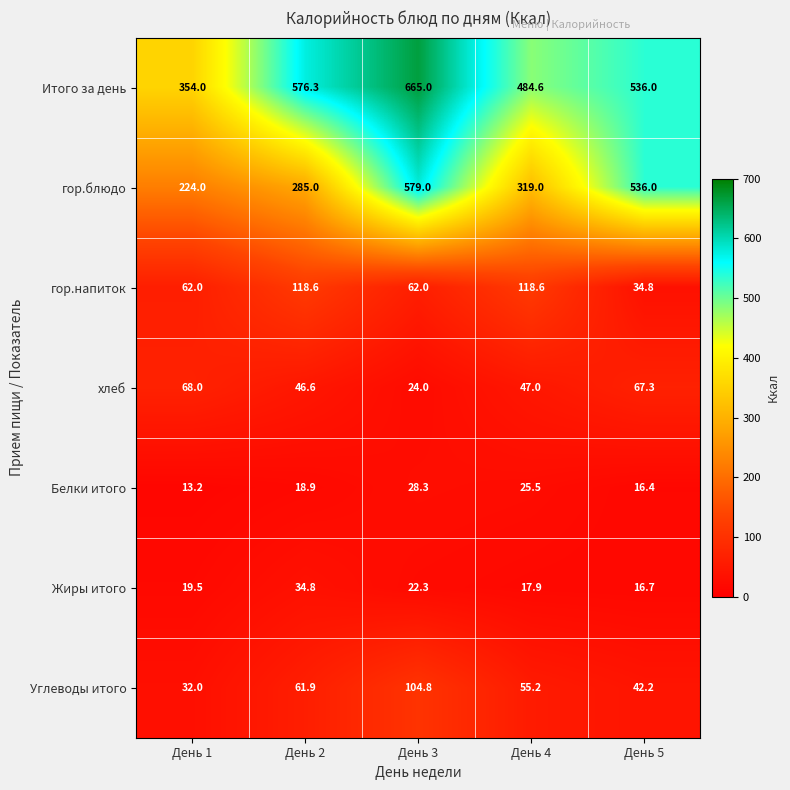

What is the sum of the Углеводы итого values at День 4 and День 3?

160.0